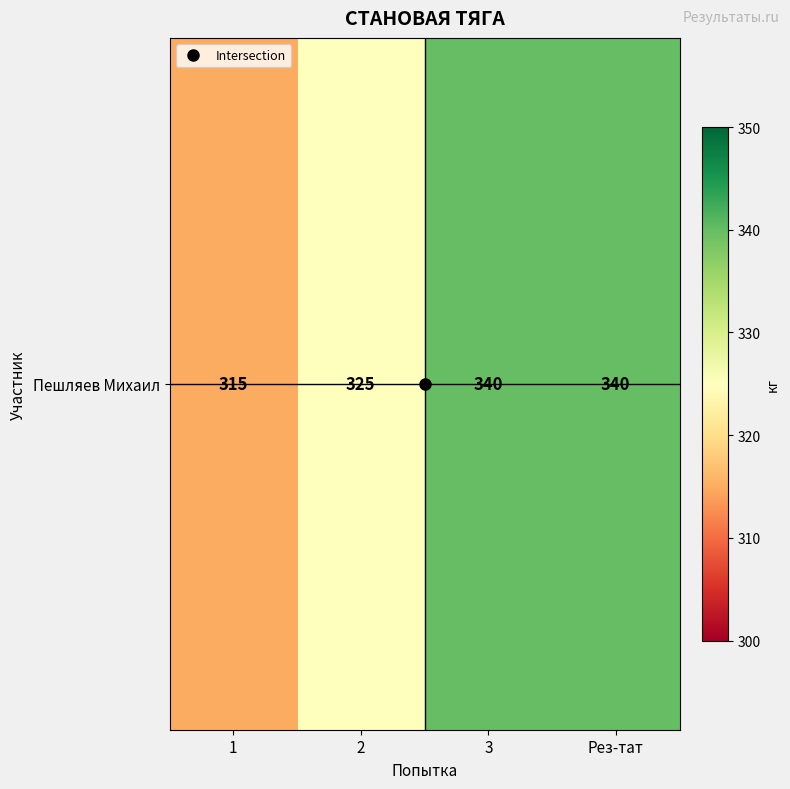

Approximately how many times larger is the value at 3 compared to 2?

1.0